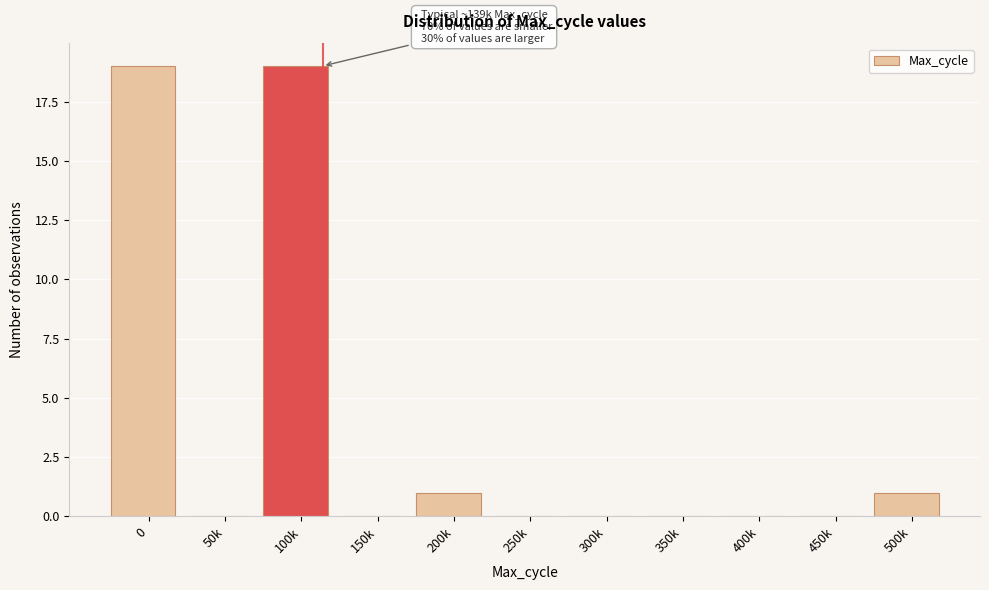

Reading left to right, list all the values displayed in this chart.

0=19	50k=0	100k=19	150k=0	200k=1	250k=0	300k=0	350k=0	400k=0	450k=0	500k=1